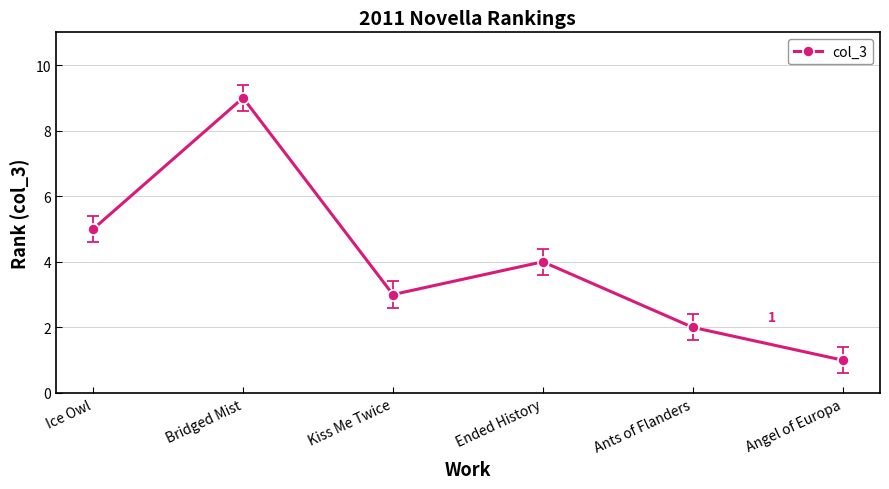

What is the label of the 1st point from the left?

Ice Owl